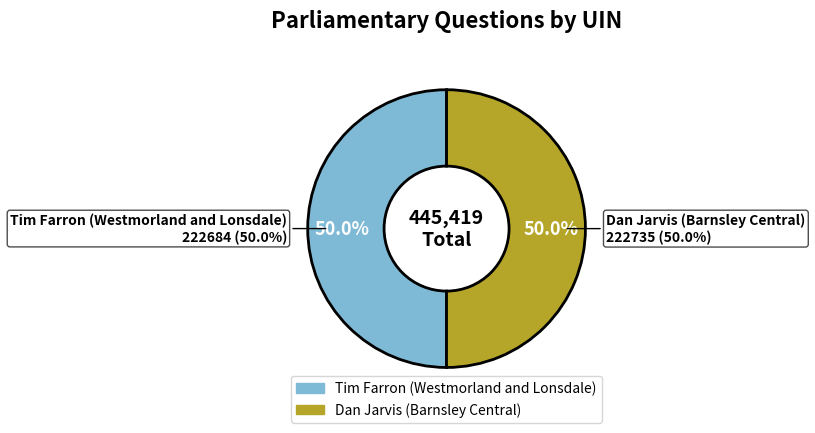

Rank the categories by value from highest to lowest.

Dan Jarvis (Barnsley Central), Tim Farron (Westmorland and Lonsdale)